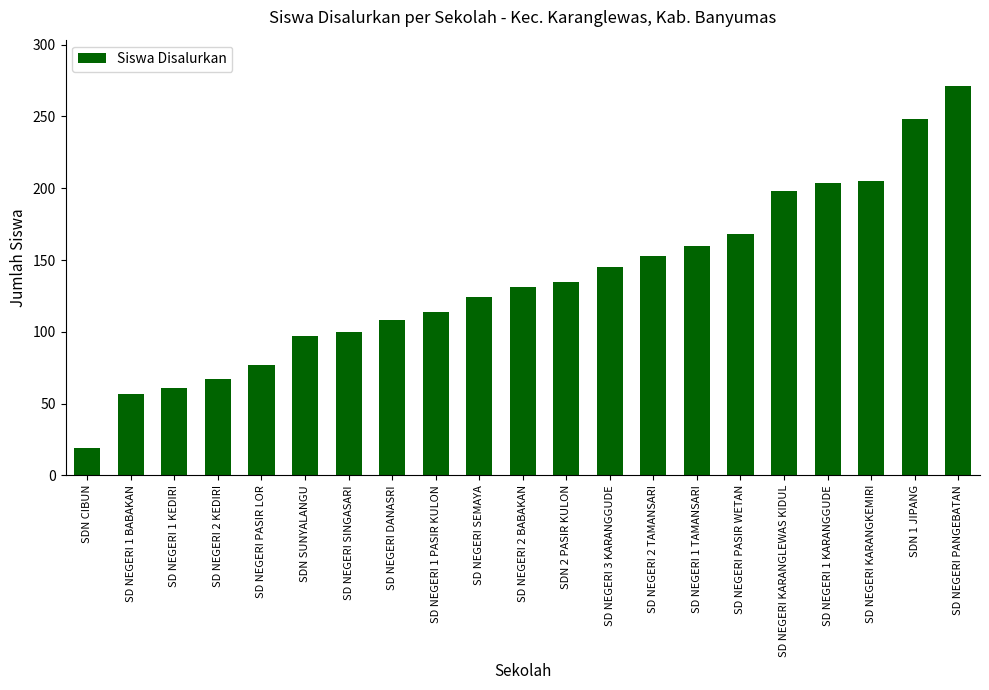

At which label is the value closest to 145?

SD NEGERI 3 KARANGGUDE